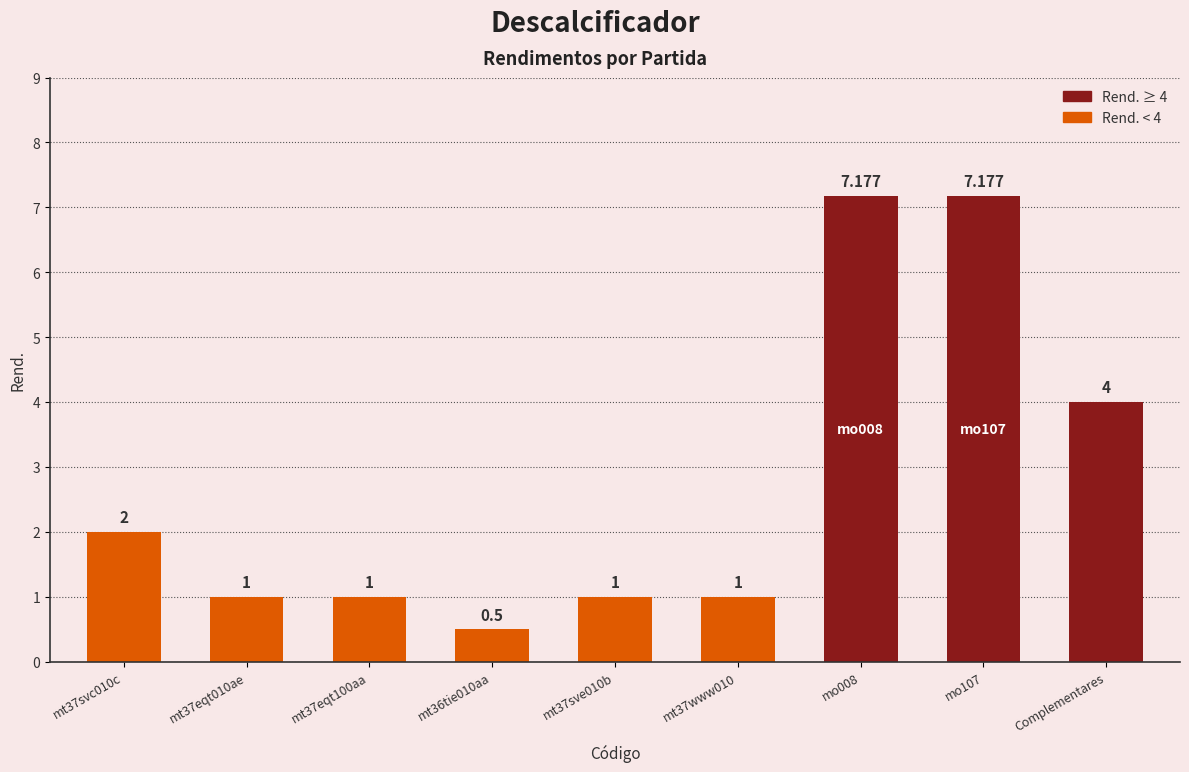

Read the value at mt36tie010aa.

0.5